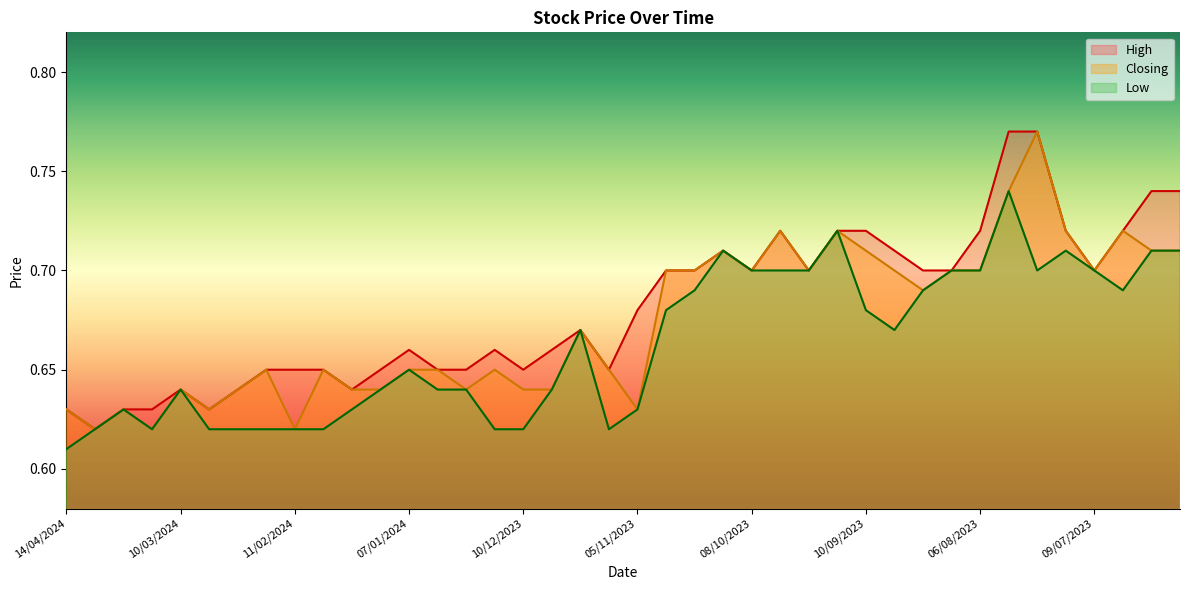

What are all the series names shown in the legend?

High, Closing, Low